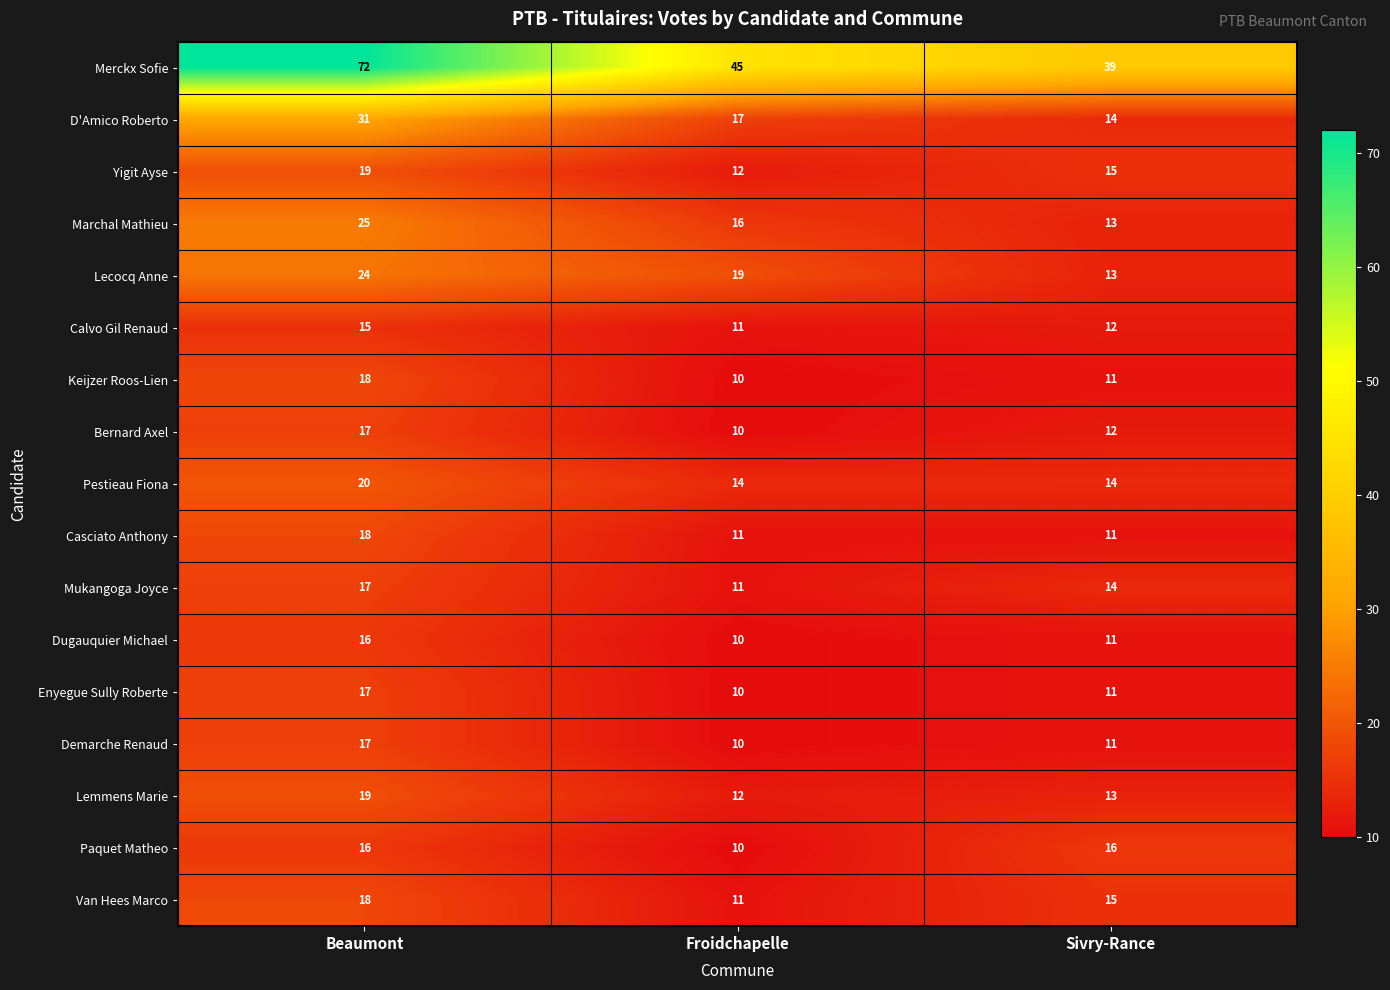

Between Beaumont and Froidchapelle, which series saw the biggest shift?

Merckx Sofie